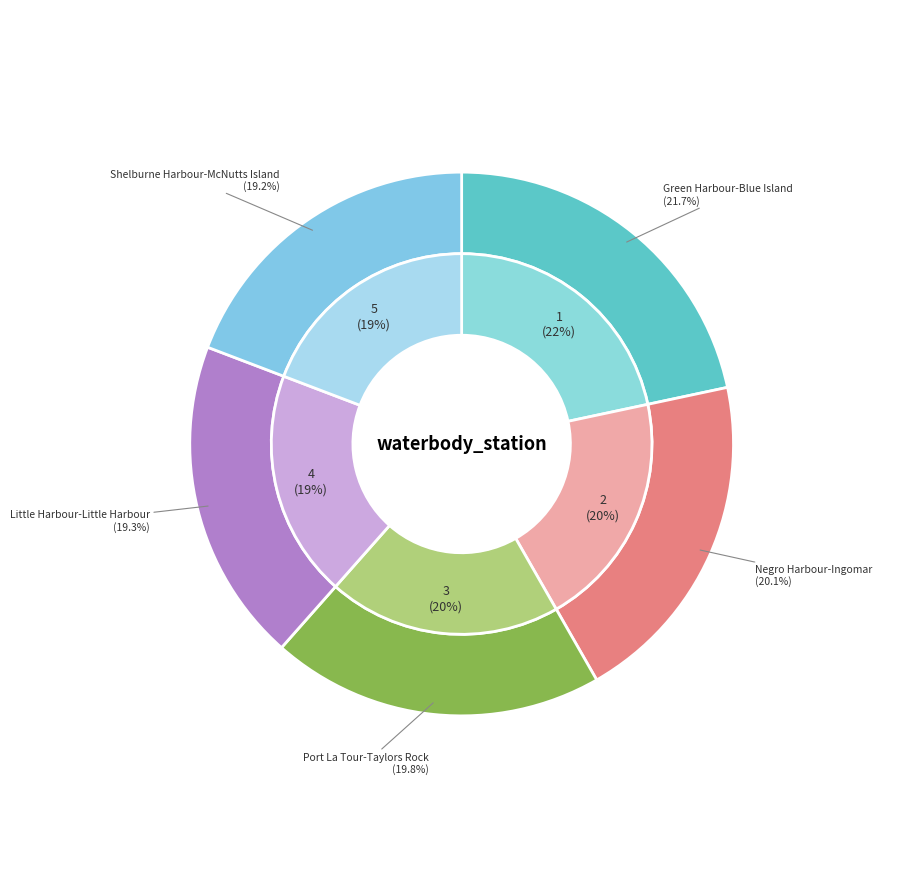

To the nearest percent, what is the difference between the largest and smallest slice percentages?

2%